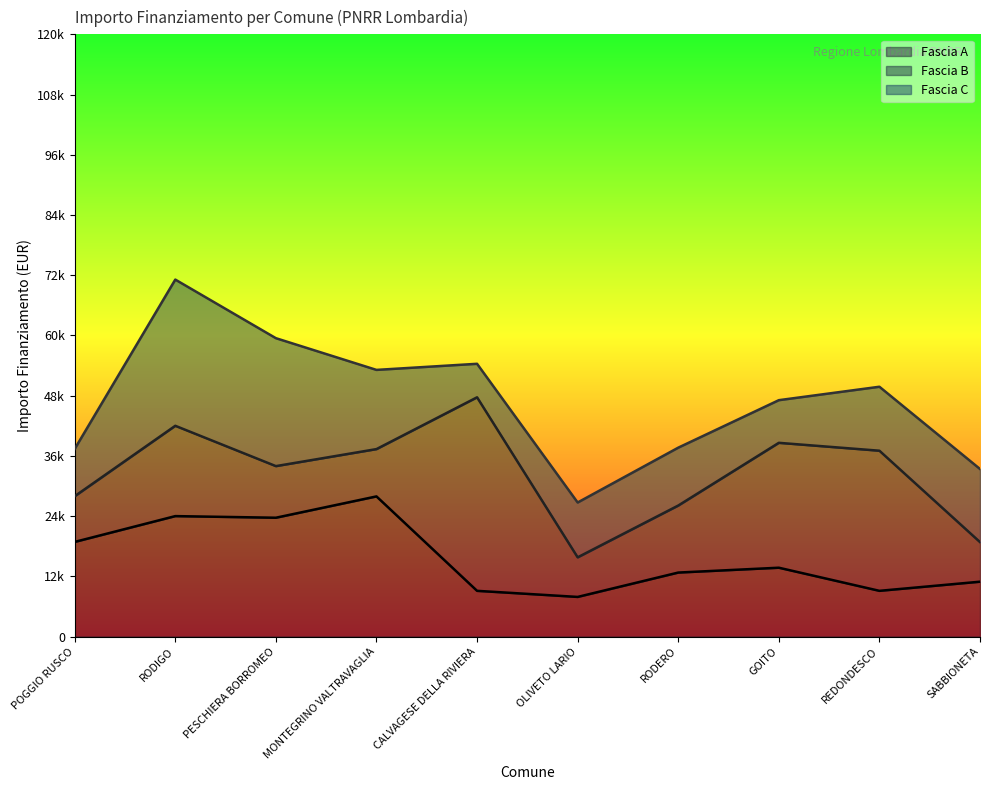

Does the chart display data point markers on the line(s)?

No